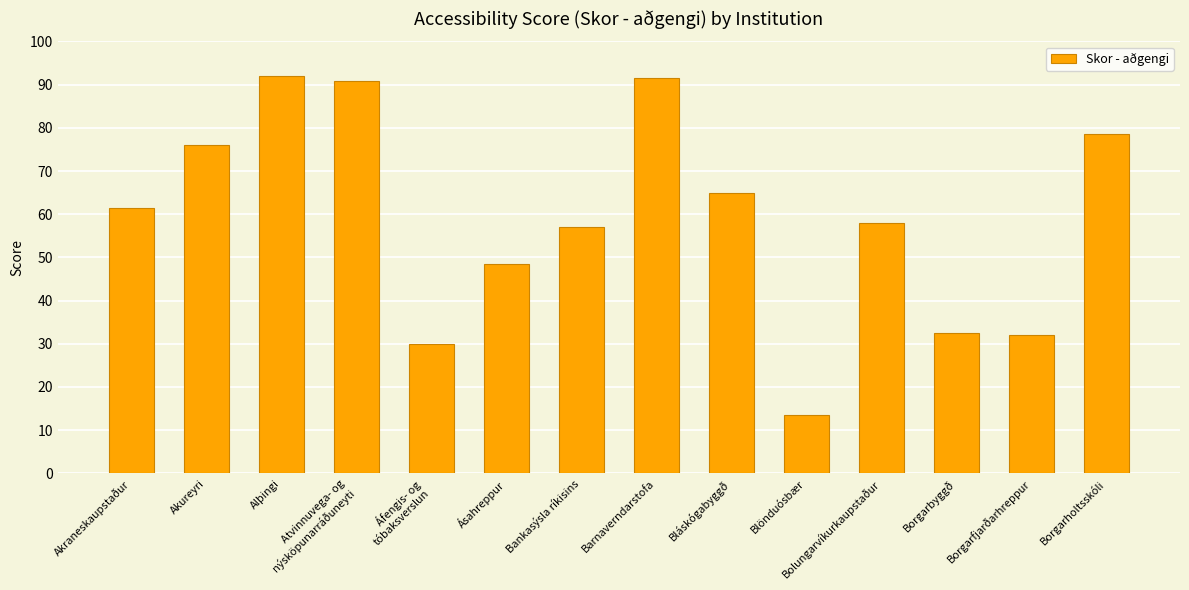

How many values are below 61?

7